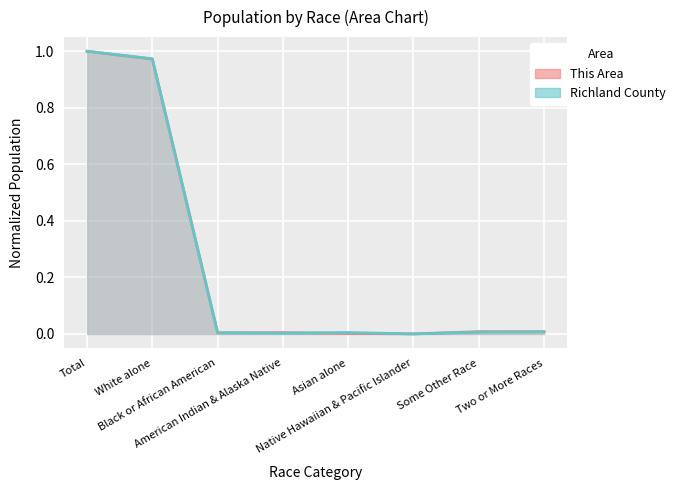

What is the maximum value for Richland County?

1.0